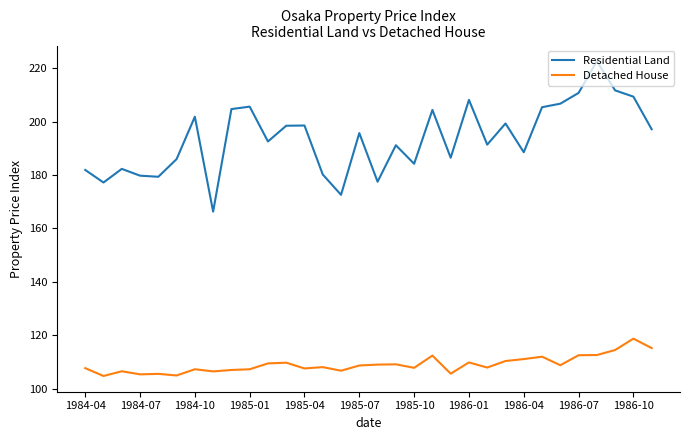

At how many categories does at least one series exceed 124?

32